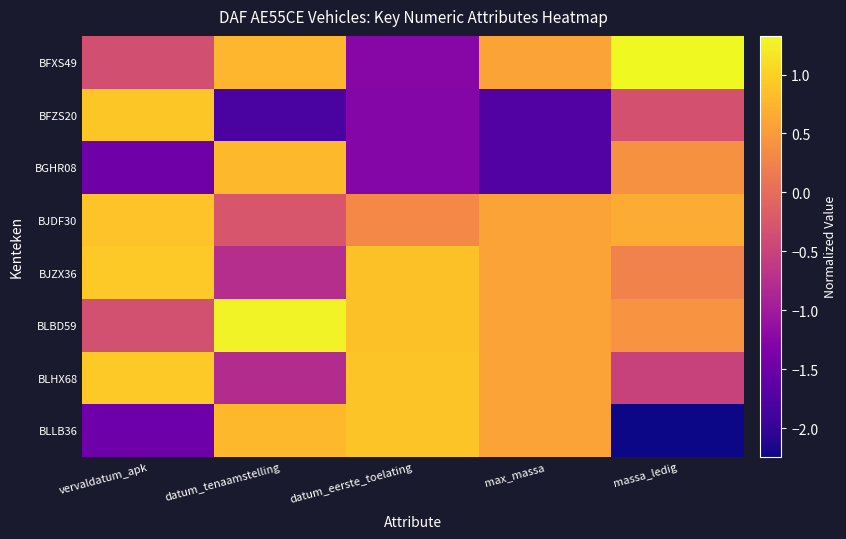

What is the greatest value displayed?

1.3